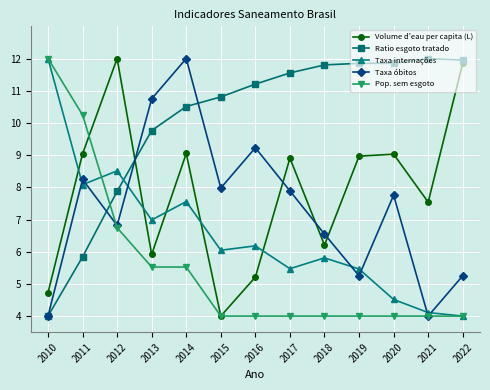

Which series ends up on top after the final intersection of Taxa internações and Ratio esgoto tratado?

Ratio esgoto tratado